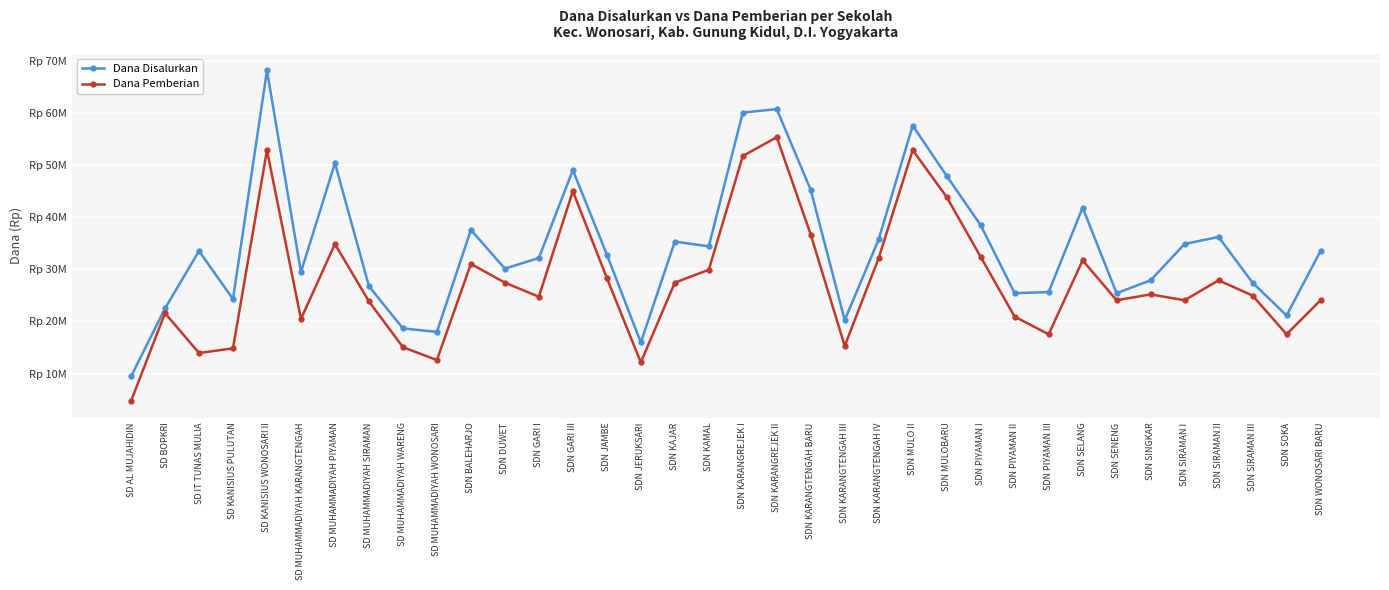

Reading left to right, transcribe all the data shown in this chart.

Dana Disalurkan: 9450000	22500000	33525000	24300000	68175000	29475000	50400000	26775000	18675000	18000000	37575000	30150000	32175000	49050000	32850000	15975000	35325000	34425000	60075000	60750000	45225000	20250000	35775000	57600000	47925000	38475000	25425000	25650000	41850000	25425000	27900000	34875000	36225000	27450000	21150000	33525000
Dana Pemberian: 4725000	21600000	13950000	14850000	52875000	20475000	34875000	23850000	15075000	12600000	31050000	27450000	24750000	45000000	28350000	12150000	27450000	29925000	51750000	55350000	36675000	15300000	32175000	52875000	43875000	32400000	20925000	17550000	31725000	24075000	25200000	24075000	27900000	24975000	17550000	24075000